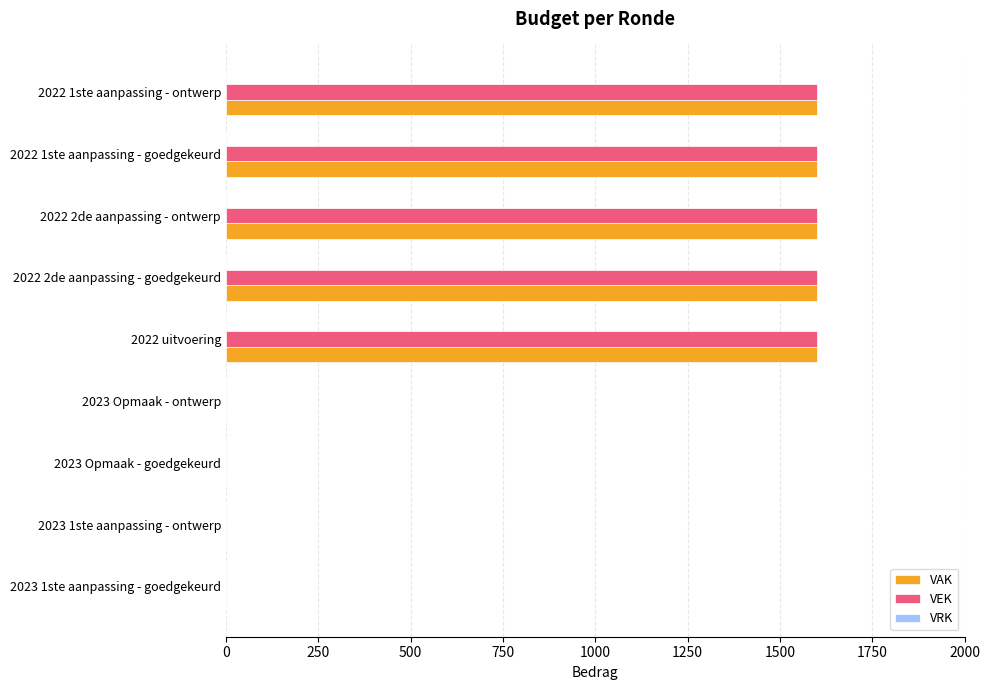

The value of VEK at 2023 Opmaak - goedgekeurd is 0. True or false?

True